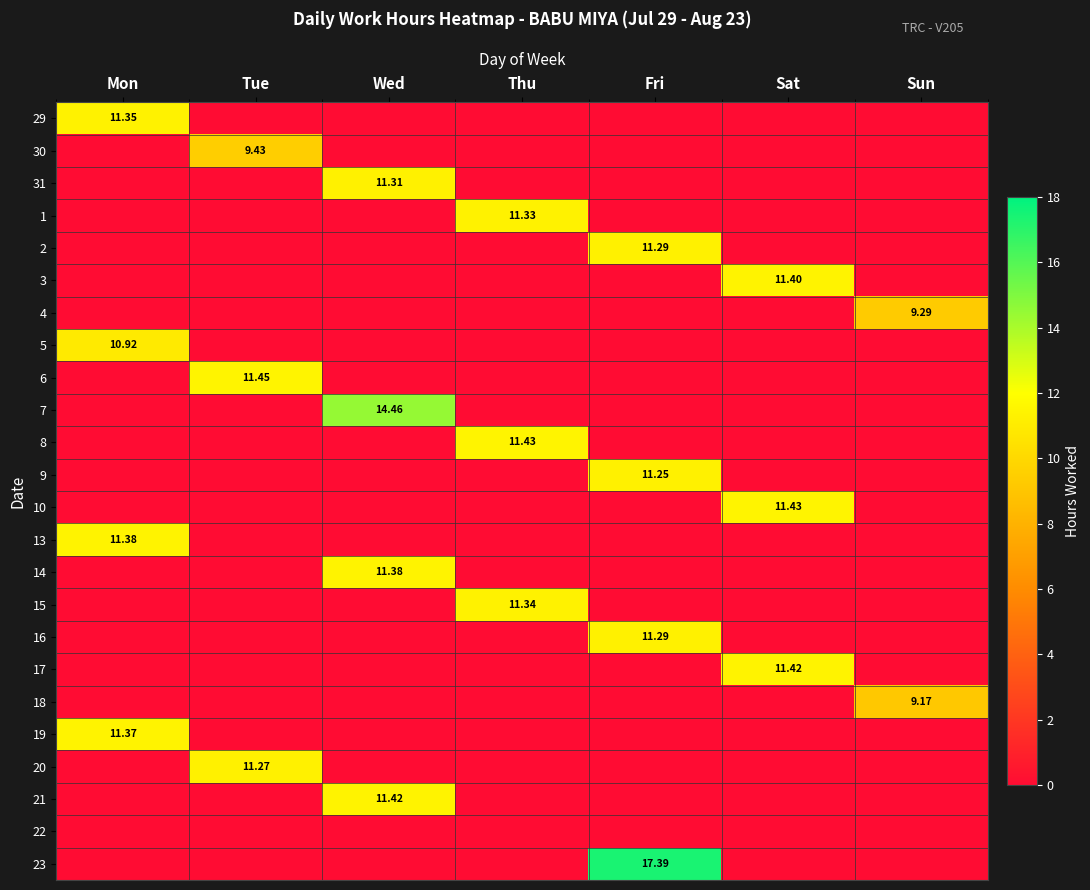

The 21 series shows 7.4 at Sat. True or false?

False